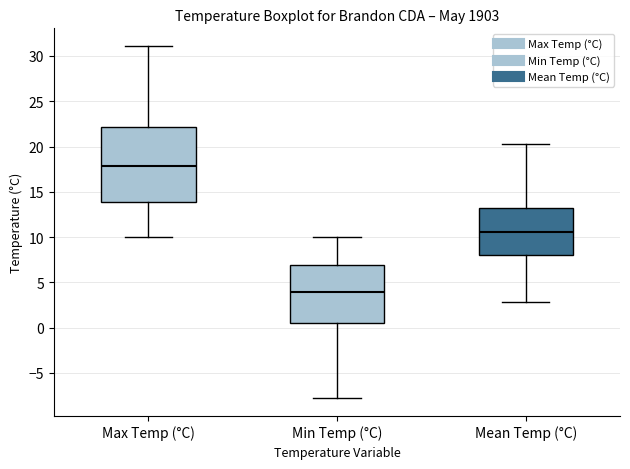

Reading left to right, transcribe this box plot: for each box, give where its median line is, the range the box spans, and where its two whiskers end, as read against the y-axis. The values are not printed on the chart, so give them approximately, as read against the axis.

Max Temp (°C): median 18.0, box 14.0 to 22.0, whiskers 10.0 to 31.0
Min Temp (°C): median 4.0, box 0.5 to 7.0, whiskers -8.0 to 10.0
Mean Temp (°C): median 10.5, box 8.0 to 13.0, whiskers 3.0 to 20.5